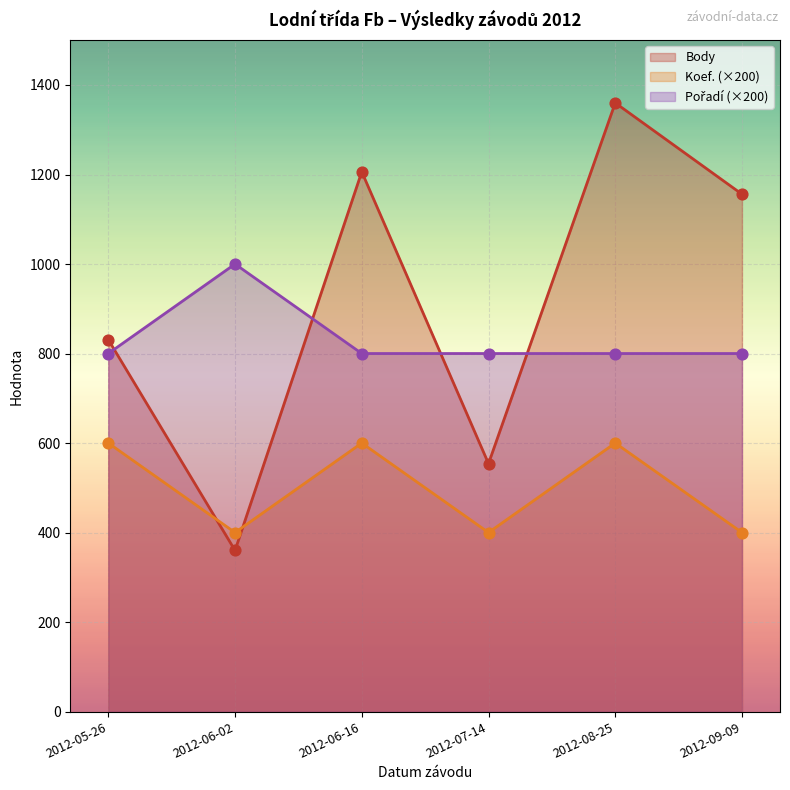

Which series has the largest total across all categories?

Body